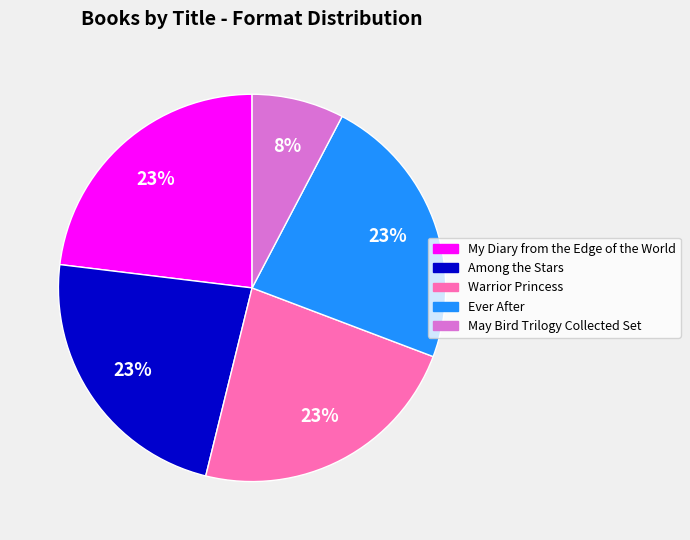

Does My Diary from the Edge of the World represent more than half of the total?

No